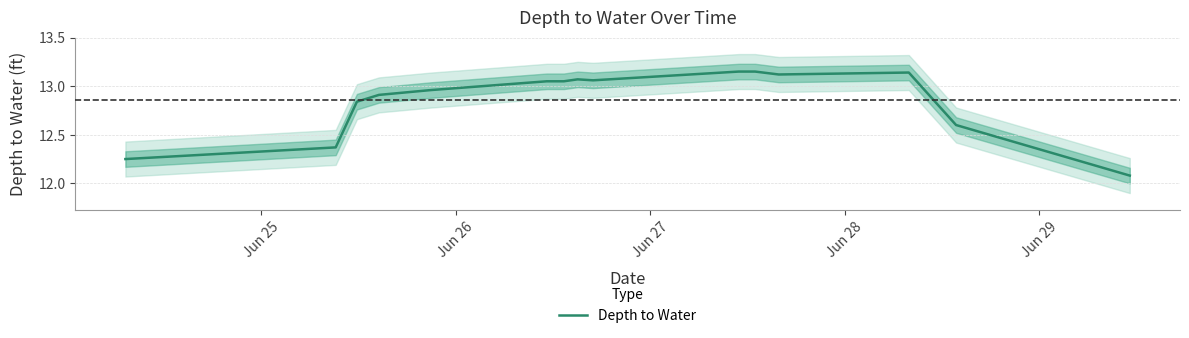

Reading right to left, list all the values displayed in this chart.

12.1	12.6	13.1	13.1	13.2	13.2	13.1	13.1	13.1	13.1	13.0	12.9	12.8	12.4	12.2